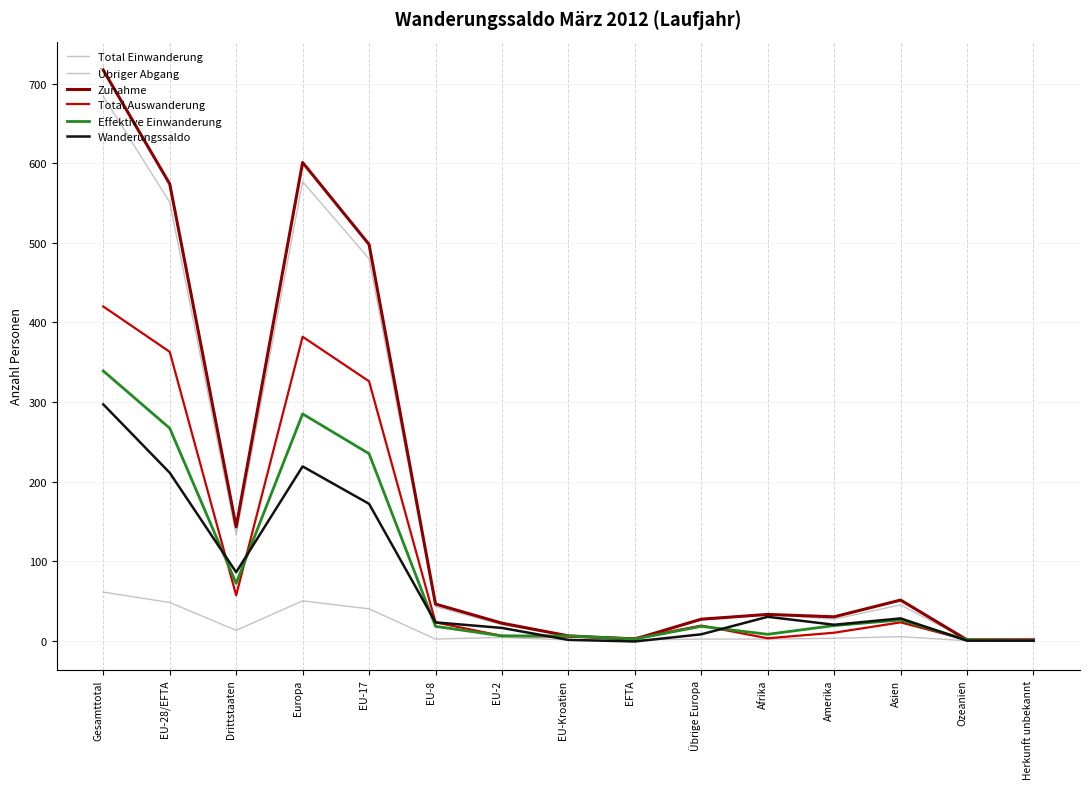

Rank the categories by Effektive Einwanderung value from lowest to highest.

Herkunft unbekannt, Ozeanien, EFTA, EU-2, EU-Kroatien, Afrika, EU-8, Übrige Europa, Amerika, Asien, Drittstaaten, EU-17, EU-28/EFTA, Europa, Gesamttotal